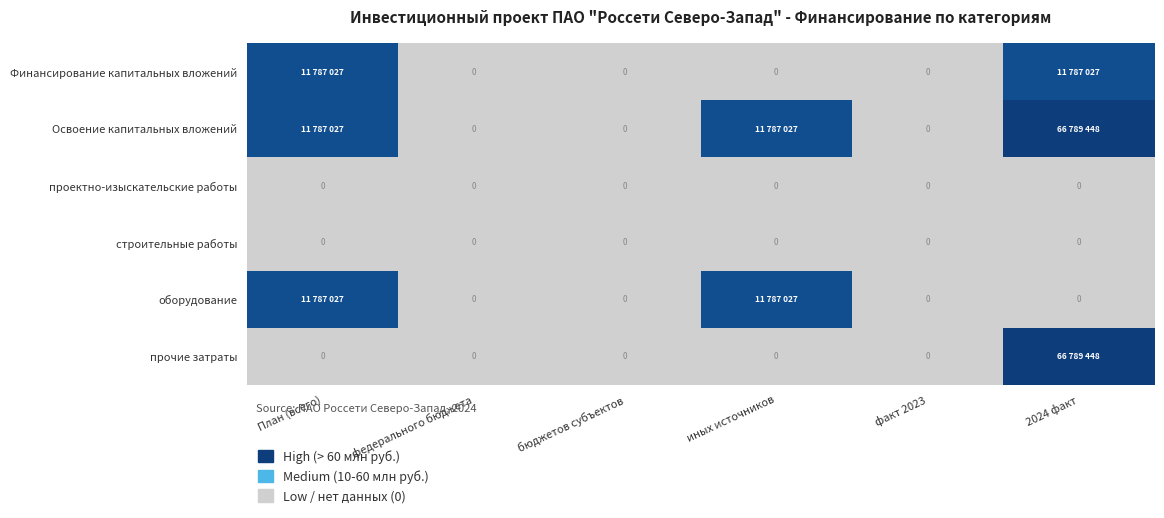

How many categories are shown in the chart?

6